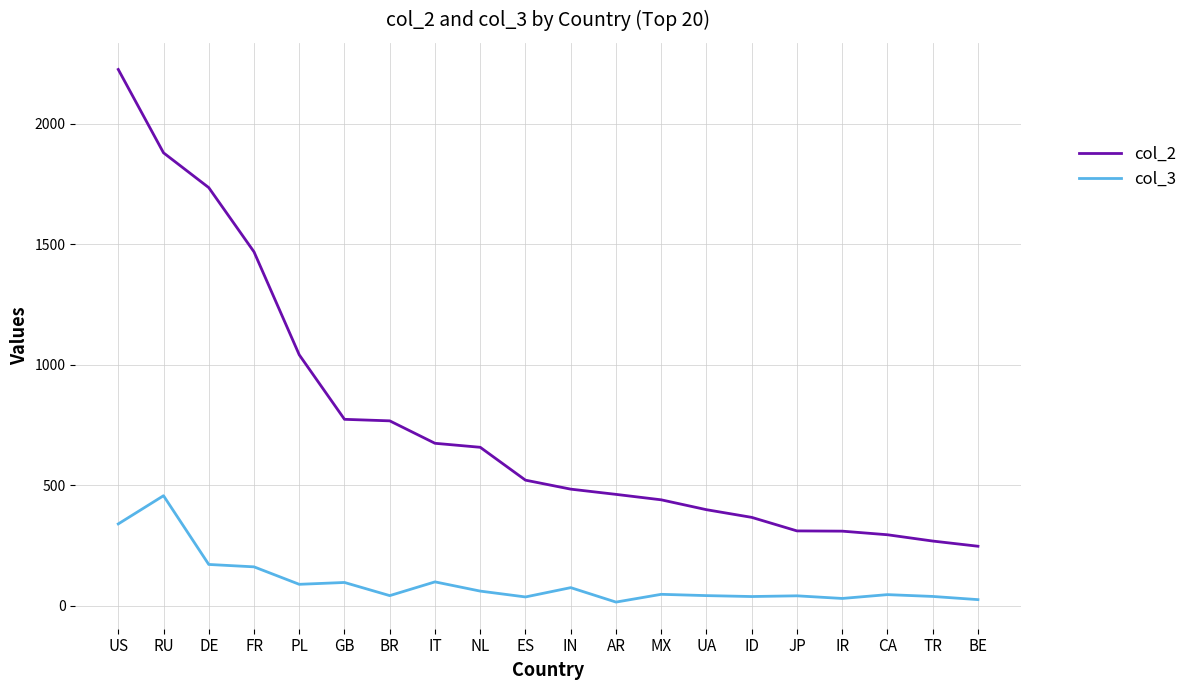

At how many categories does at least one series exceed 2093?

1